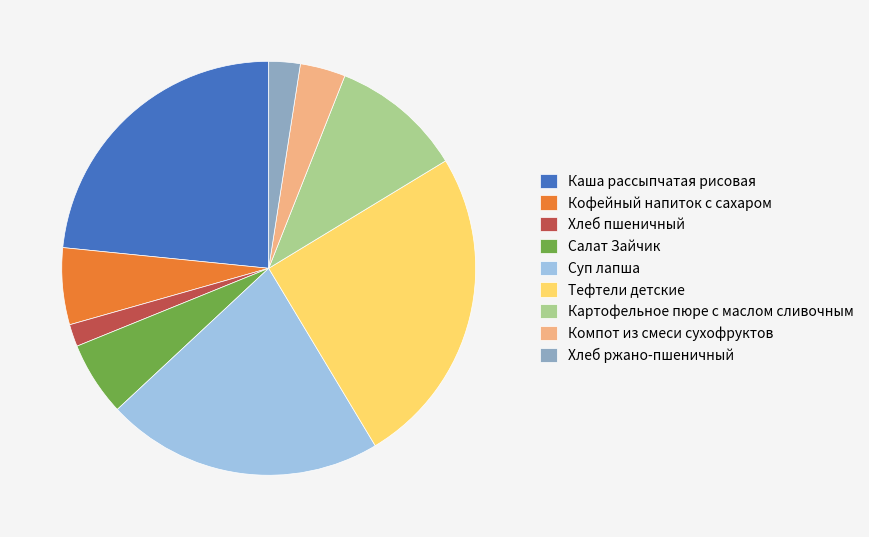

True or false: Компот из смеси сухофруктов accounts for 4% of the total.

True